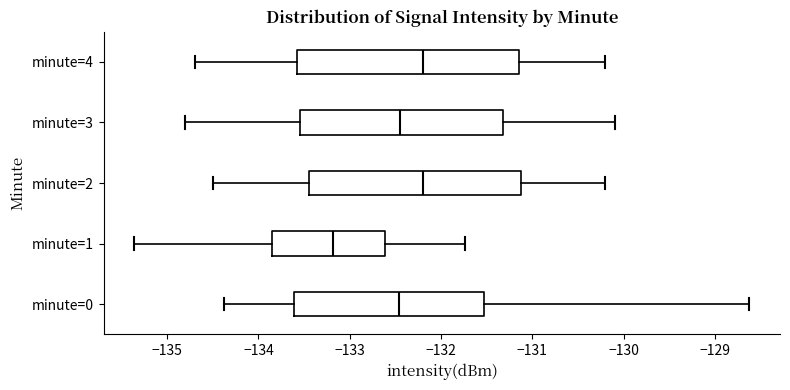

Reading bottom to top, read every box against the x-axis: the position of its median line, the range the box covers, and the ends of its whiskers. The values are not printed on the chart, so give them approximately, as read against the axis.

minute=0: median -132.5, box -133.6 to -131.5, whiskers -134.4 to -128.6
minute=1: median -133.2, box -133.9 to -132.6, whiskers -135.4 to -131.7
minute=2: median -132.2, box -133.4 to -131.1, whiskers -134.5 to -130.2
minute=3: median -132.4, box -133.5 to -131.3, whiskers -134.8 to -130.1
minute=4: median -132.2, box -133.6 to -131.1, whiskers -134.7 to -130.2